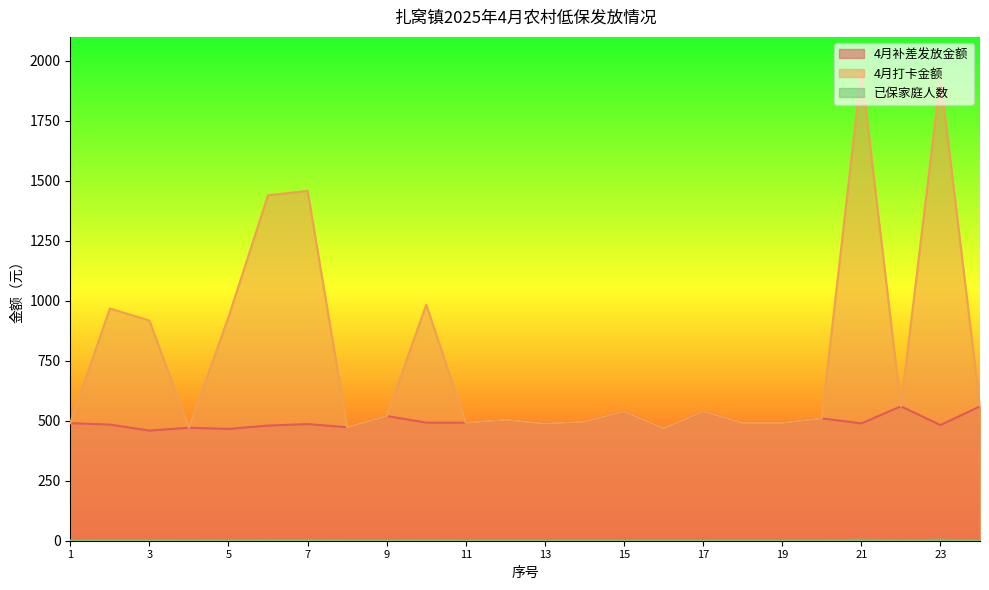

What is the spread (max minus min) of values at 18?

490